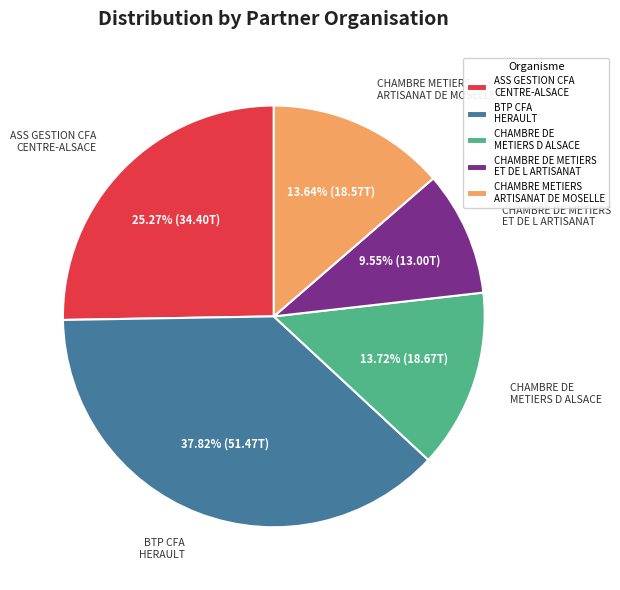

How many slices are in this pie chart?

5